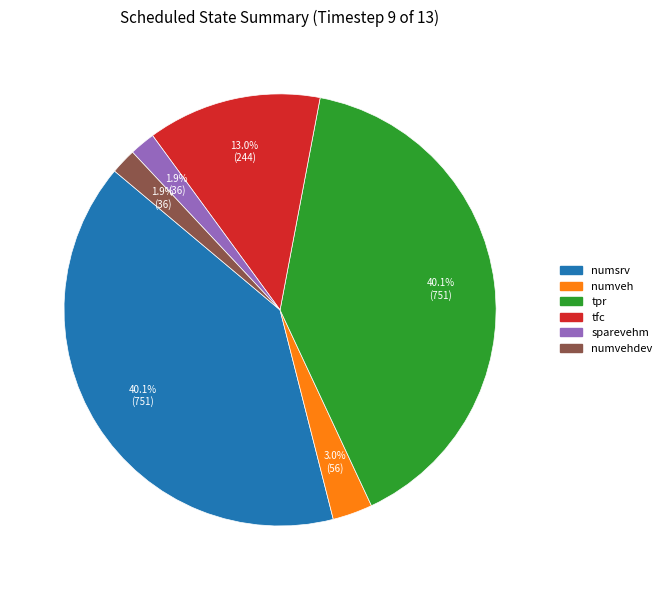

Count the number of slices in the pie.

6